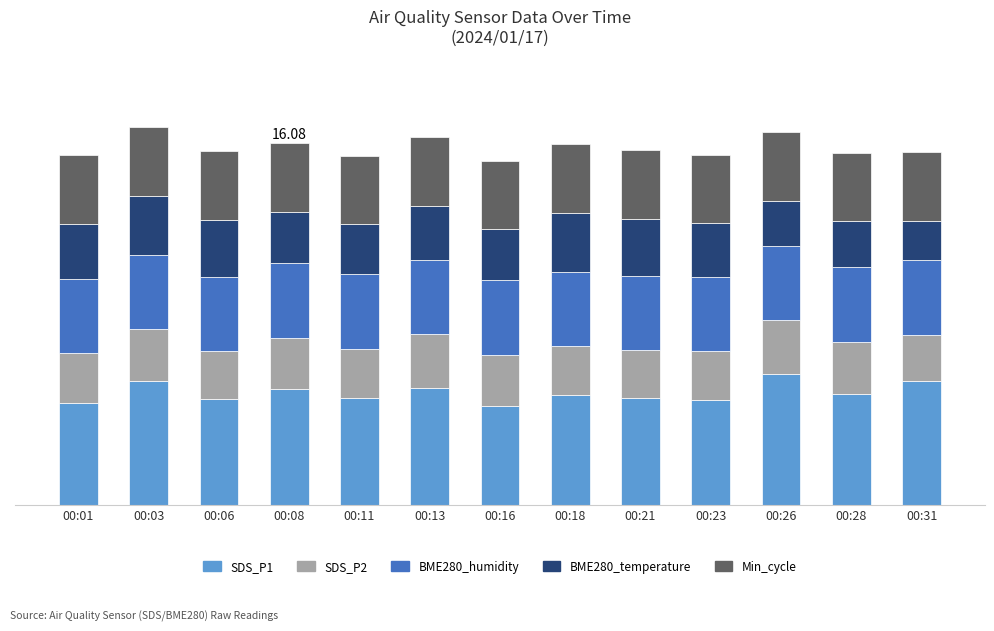

What are all the series names shown in the legend?

SDS_P1, SDS_P2, BME280_humidity, BME280_temperature, Min_cycle